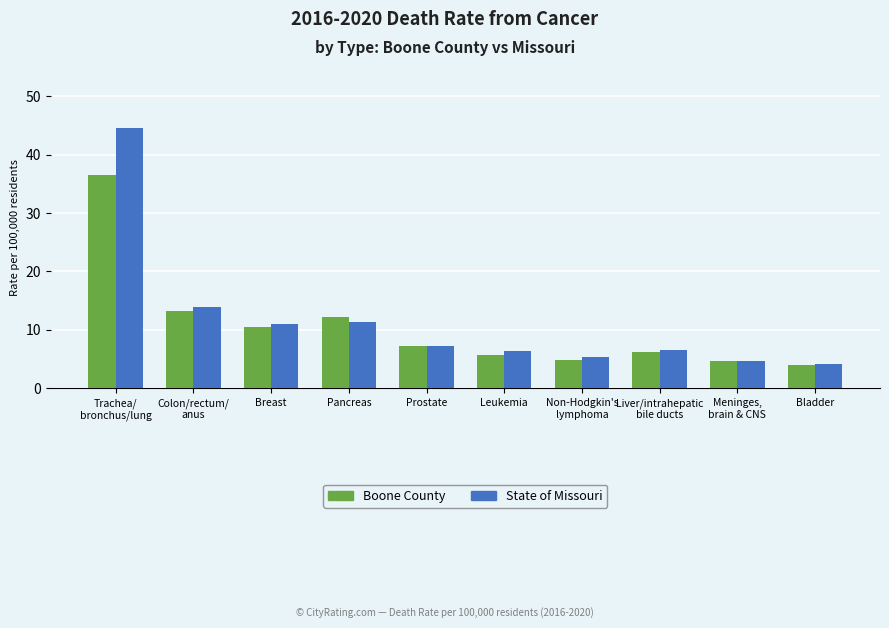

The State of Missouri series shows 17.3 at Trachea/
bronchus/lung. True or false?

False